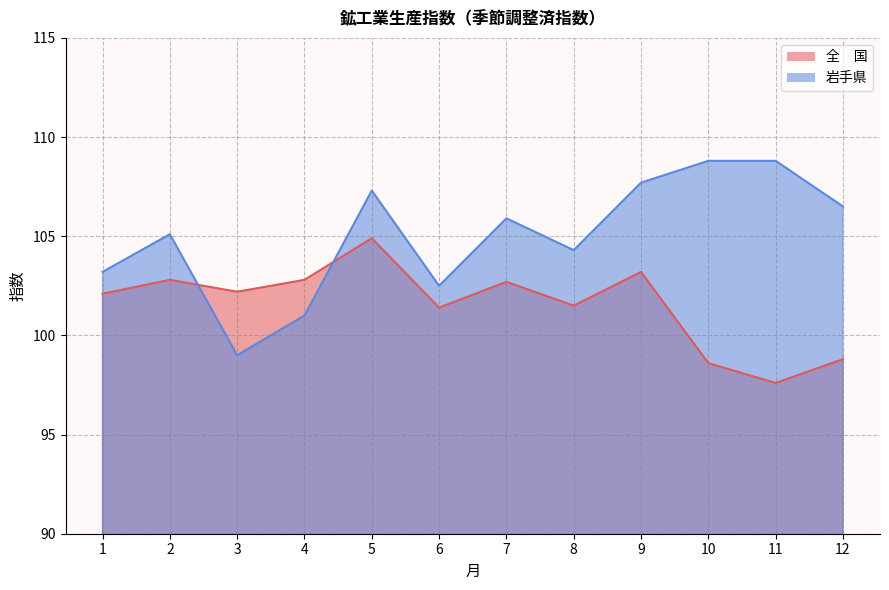

Reading left to right, transcribe all the data shown in this chart.

全　国: 102.1	102.8	102.2	102.8	104.9	101.4	102.7	101.5	103.2	98.6	97.6	98.8
岩手県: 103.2	105.1	99.0	101.0	107.3	102.5	105.9	104.3	107.7	108.8	108.8	106.5